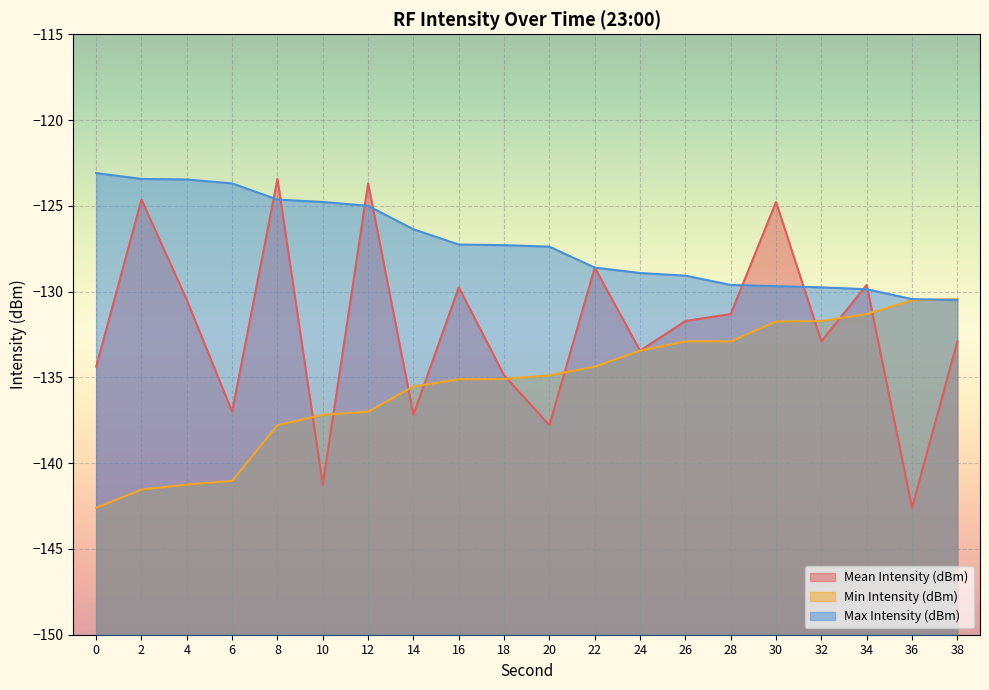

Where is Mean Intensity (dBm) nearest to the value -133?

32